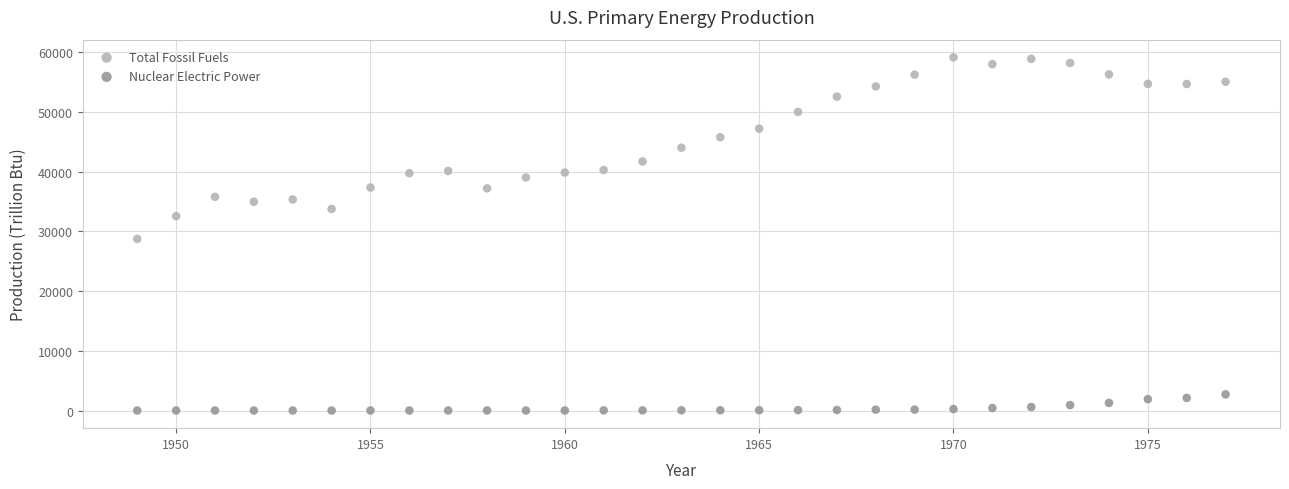

Which series contains the lowest Y value?

Nuclear Electric Power